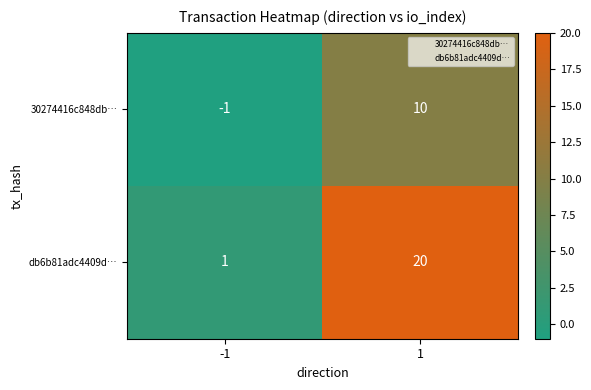

Which series has the largest total across all categories?

db6b81adc4409d…